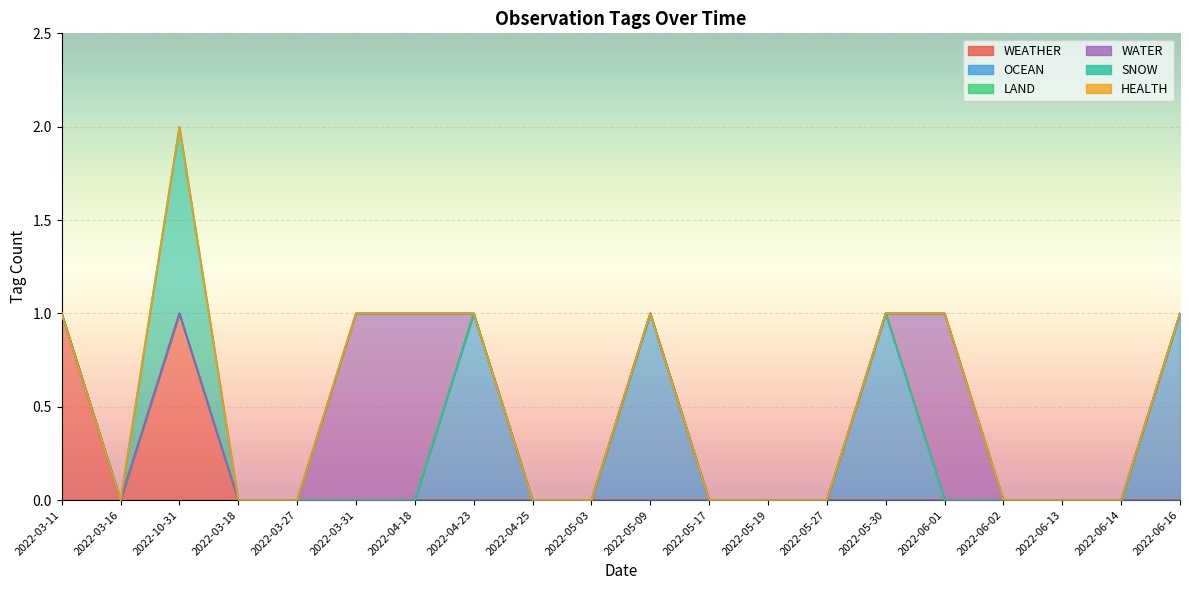

How many lines are shown in the chart?

6